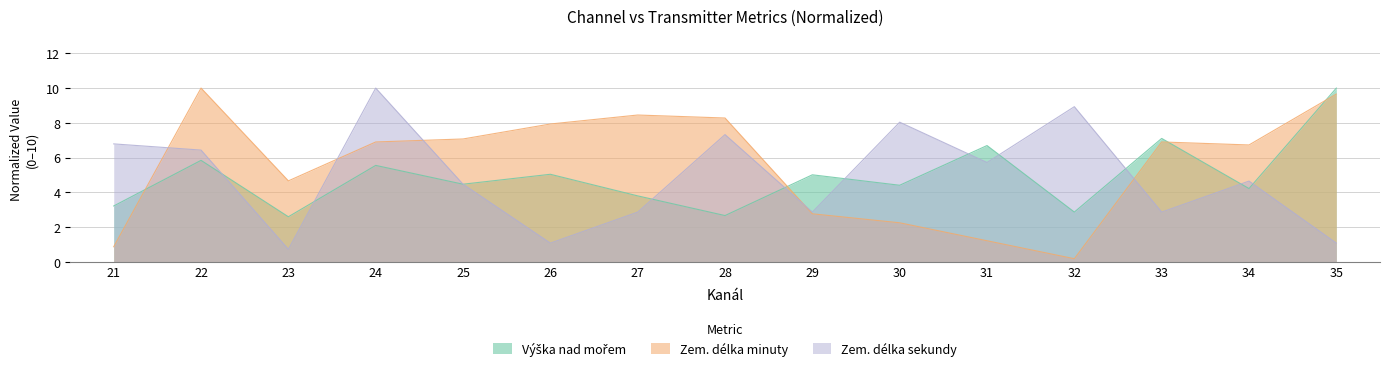

Between 24 and 35, which series saw the biggest shift?

Zem. délka sekundy